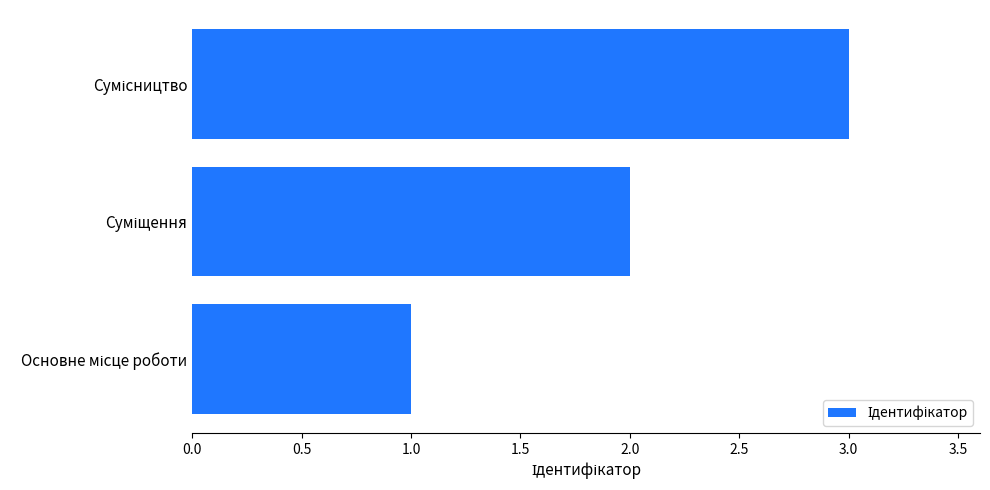

What is the maximum value shown in the chart?

3